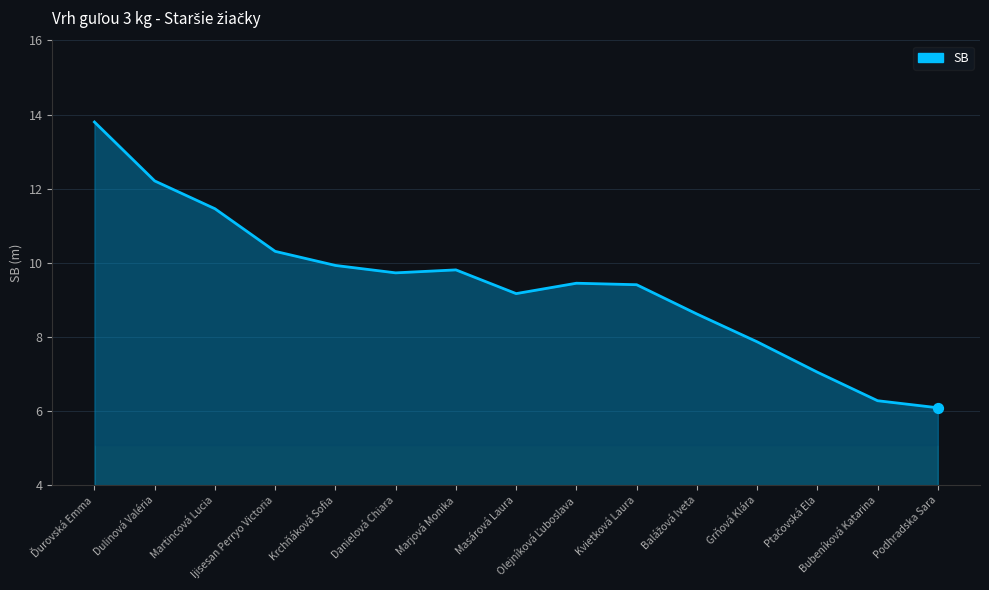

What is the change in value from Danielová Chiara to Masárová Laura?

-0.6